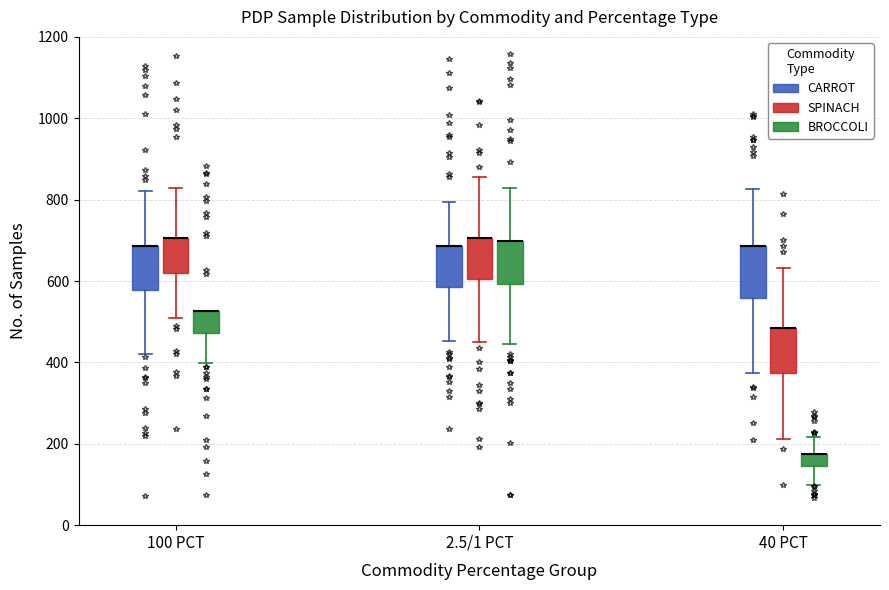

Where is the upper edge of the box for 40 PCT (SPINACH) on the y-axis? The values are not printed on the chart, so give them approximately, as read against the axis.

480